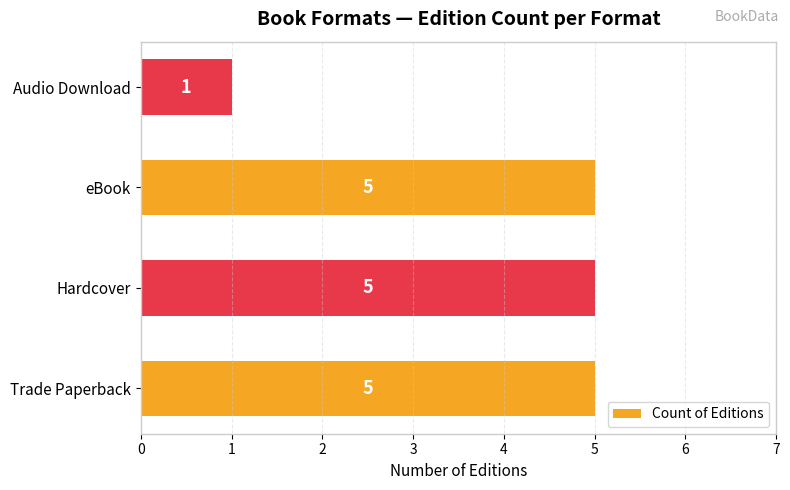

The value at Trade Paperback is 5. True or false?

True